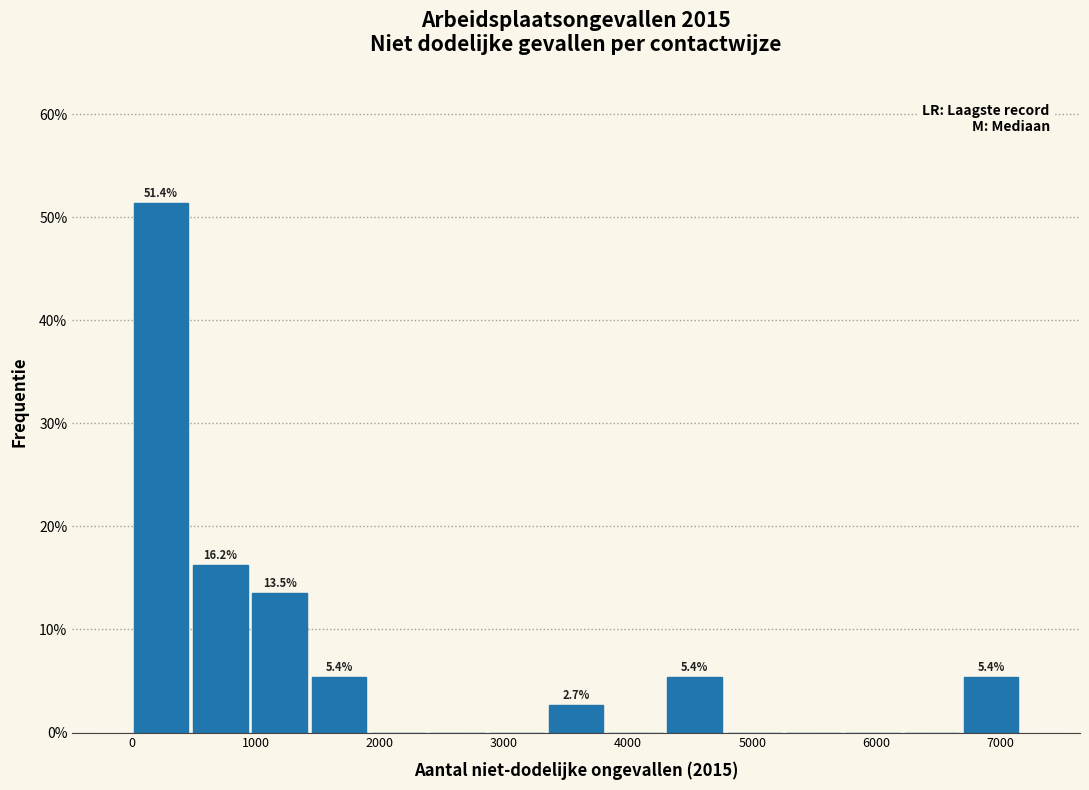

Which range on the x-axis has the tallest bar?

0 to 500